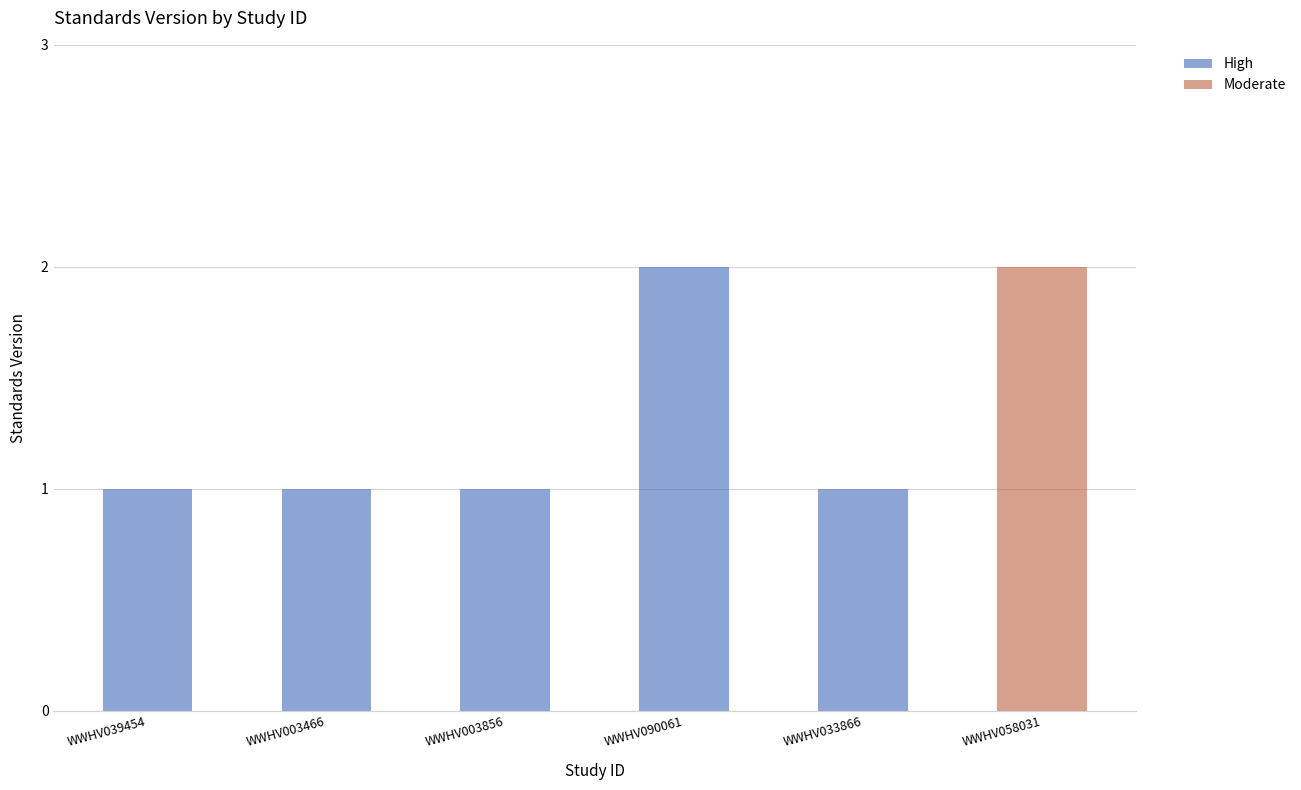

Reading left to right, extract all data points from this chart.

1	1	1	2	1	2